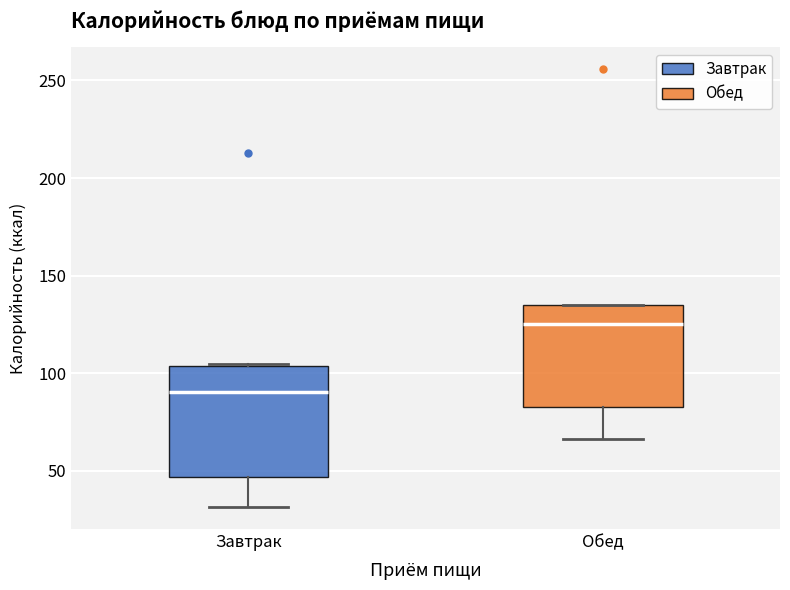

Where is the lower edge of the box for Обед on the y-axis? The values are not printed on the chart, so give them approximately, as read against the axis.

85